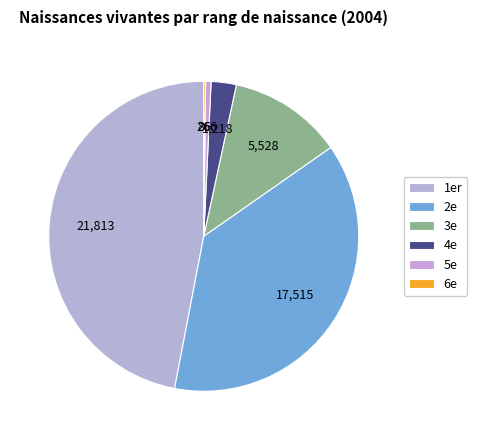

Rank the categories by value from highest to lowest.

1er, 2e, 3e, 4e, 5e, 6e